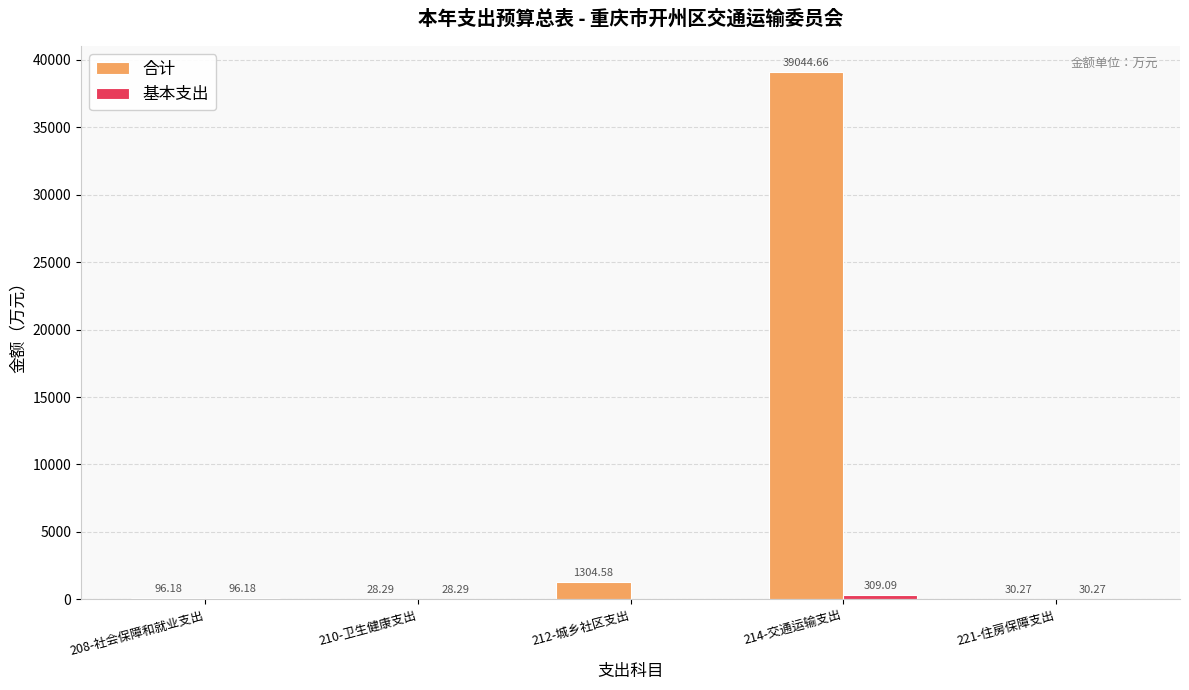

What is the sum of the 合计 values at 208-社会保障和就业支出 and 212-城乡社区支出?

1400.8